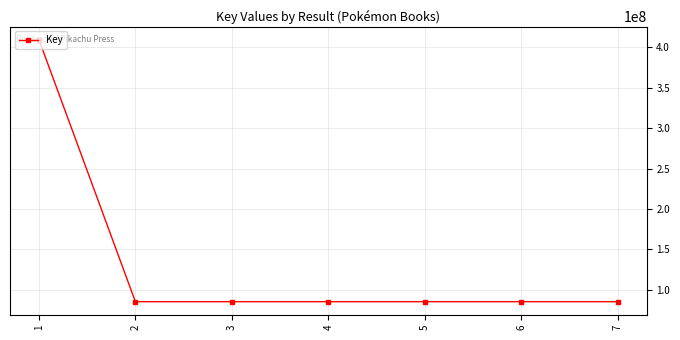

How many distinct data groups are displayed?

1